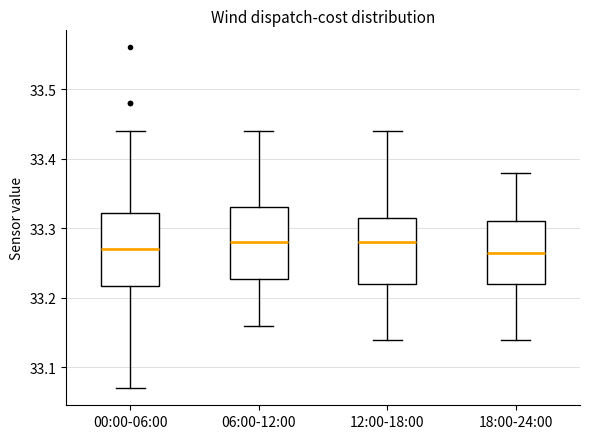

Reading left to right, read every box against the y-axis: the position of its median line, the range the box covers, and the ends of its whiskers. The values are not printed on the chart, so give them approximately, as read against the axis.

00:00-06:00: median 33.27, box 33.22 to 33.32, whiskers 33.07 to 33.44
06:00-12:00: median 33.28, box 33.23 to 33.33, whiskers 33.16 to 33.44
12:00-18:00: median 33.28, box 33.22 to 33.32, whiskers 33.14 to 33.44
18:00-24:00: median 33.27, box 33.22 to 33.31, whiskers 33.14 to 33.38